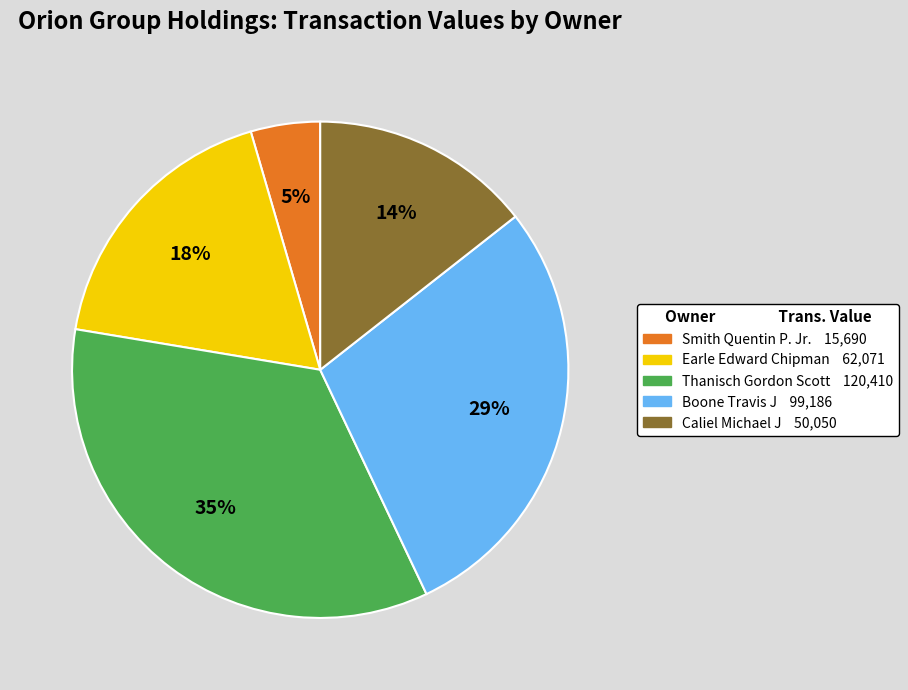

To the nearest percent, what percentage of the pie is Smith Quentin P. Jr.?

5%